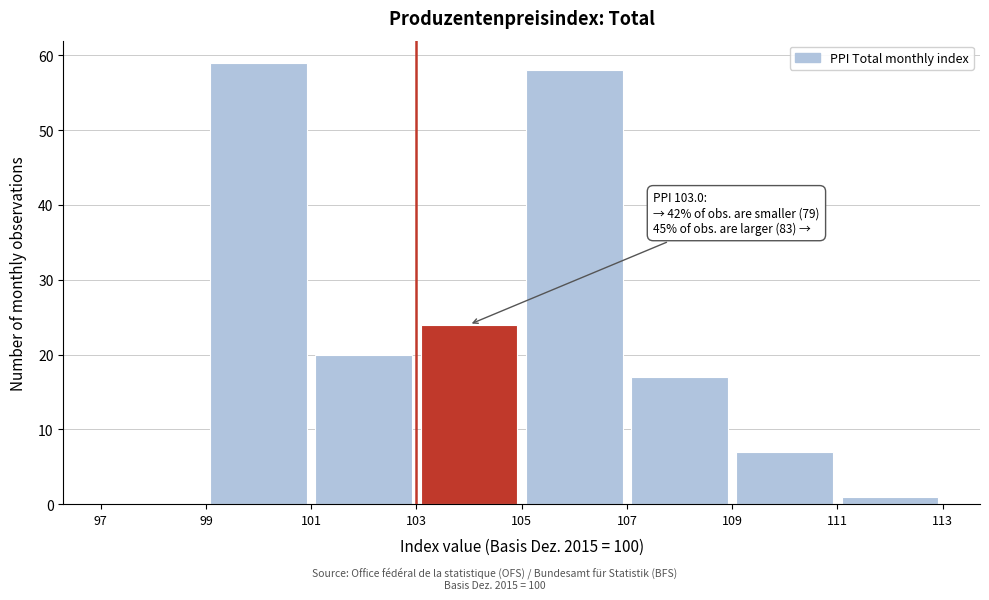

Which range on the x-axis has the tallest bar?

99 to 101